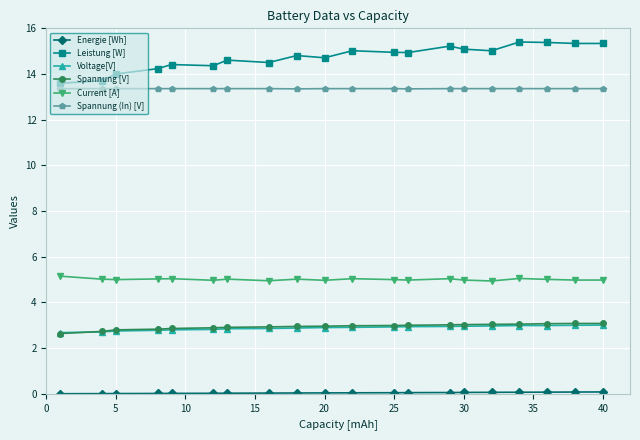

Which series has the largest total across all categories?

Leistung [W]